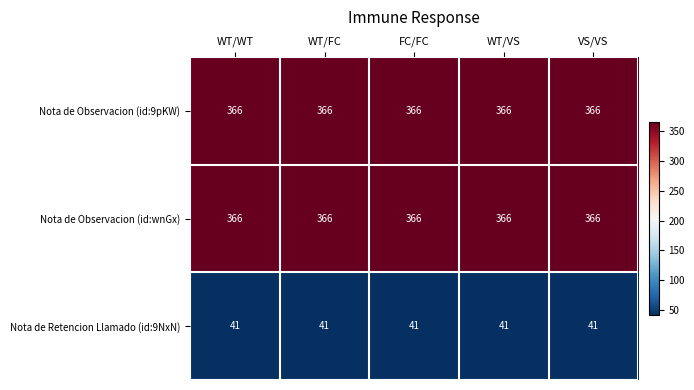

The value of Nota de Retencion Llamado (id:9NxN) at WT/WT is 22. True or false?

False